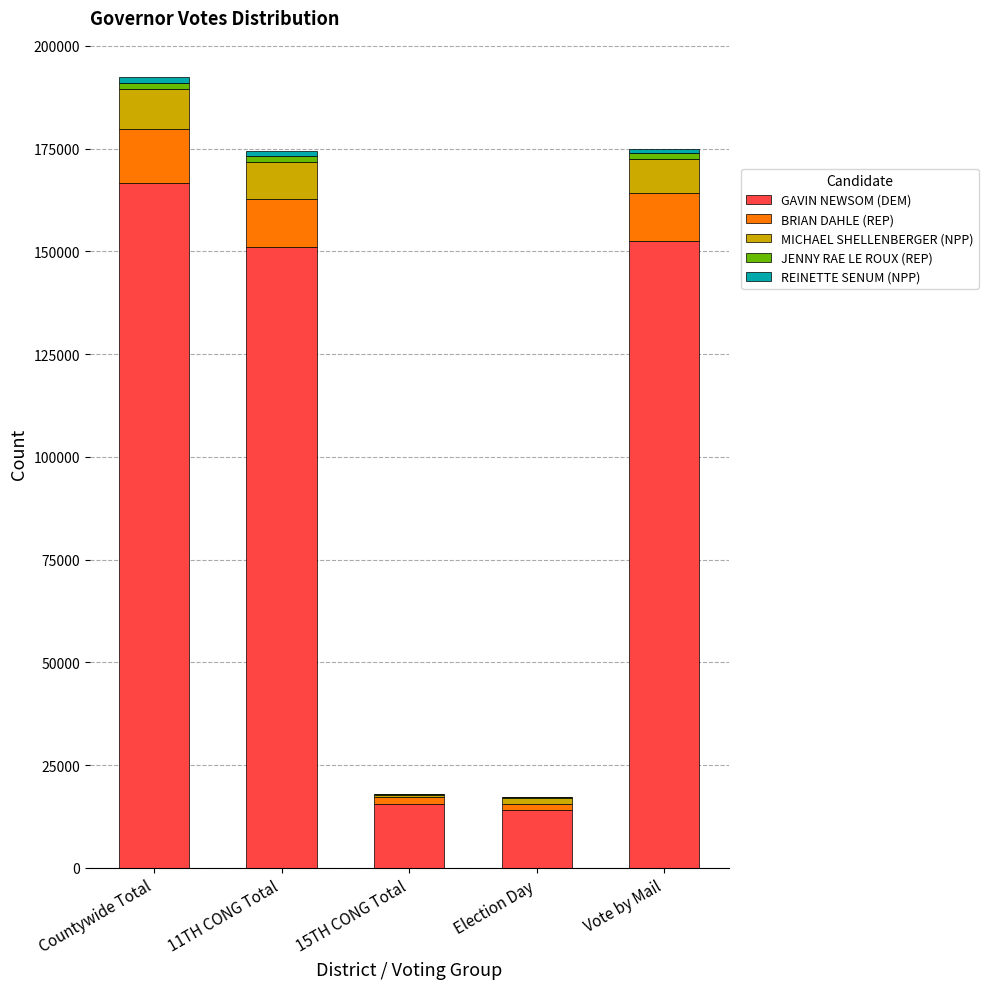

At which label does GAVIN NEWSOM (DEM) reach its peak?

Countywide Total